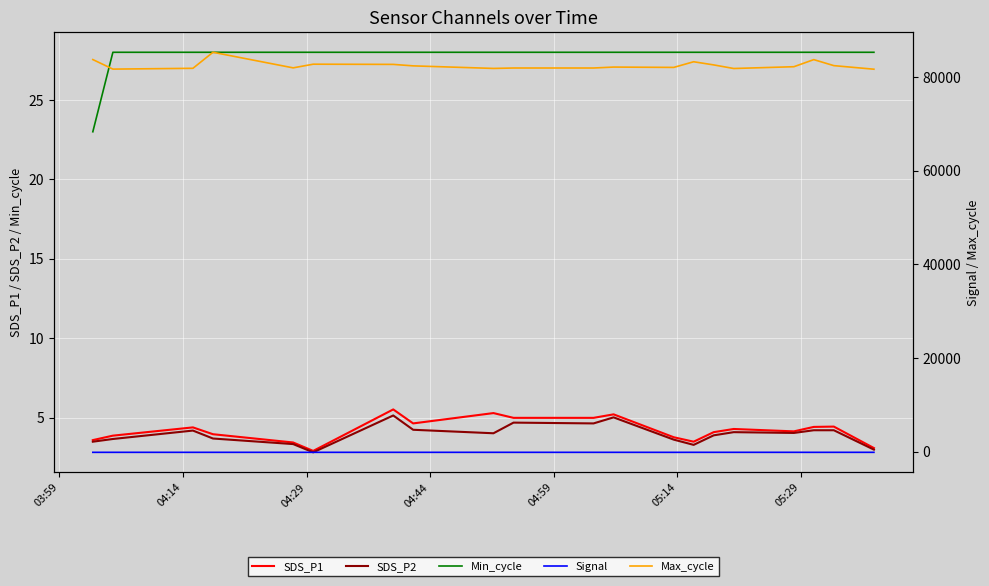

What is the sum of all Min_cycle values?

555.0